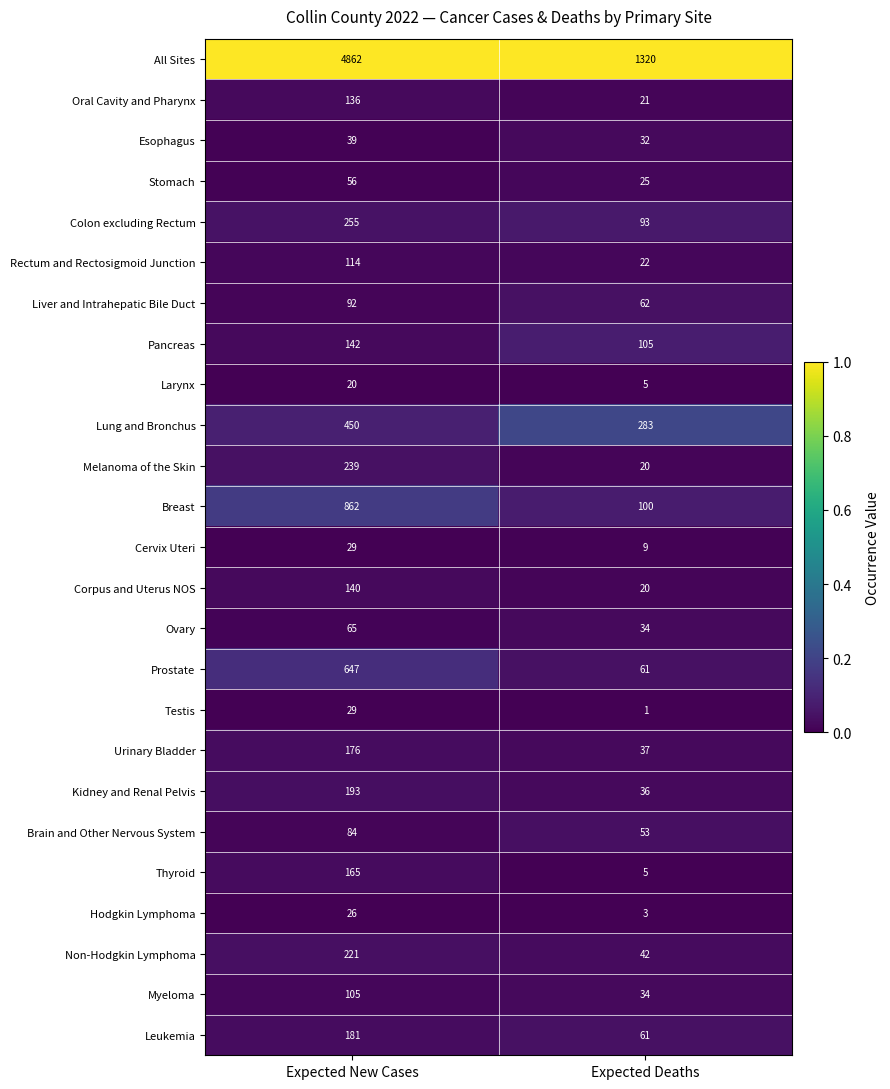

What is the difference between the highest and lowest values at Expected Deaths?

1319